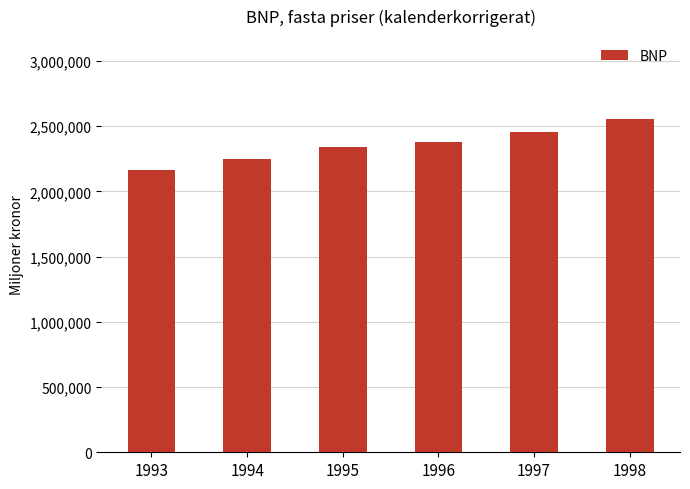

Which label corresponds to the smallest value in the chart?

1993